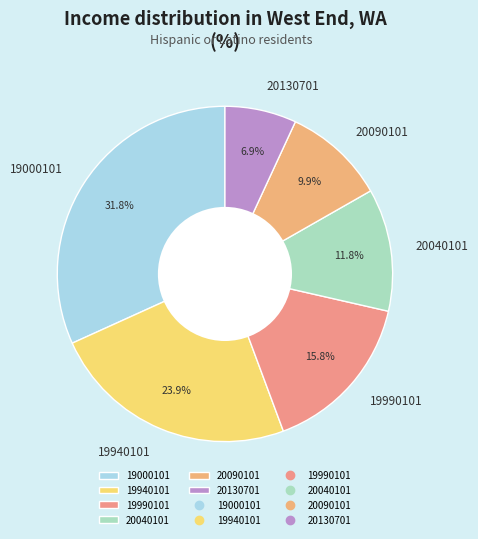

Is the sum of 19000101 and 19990101 greater than half?

No